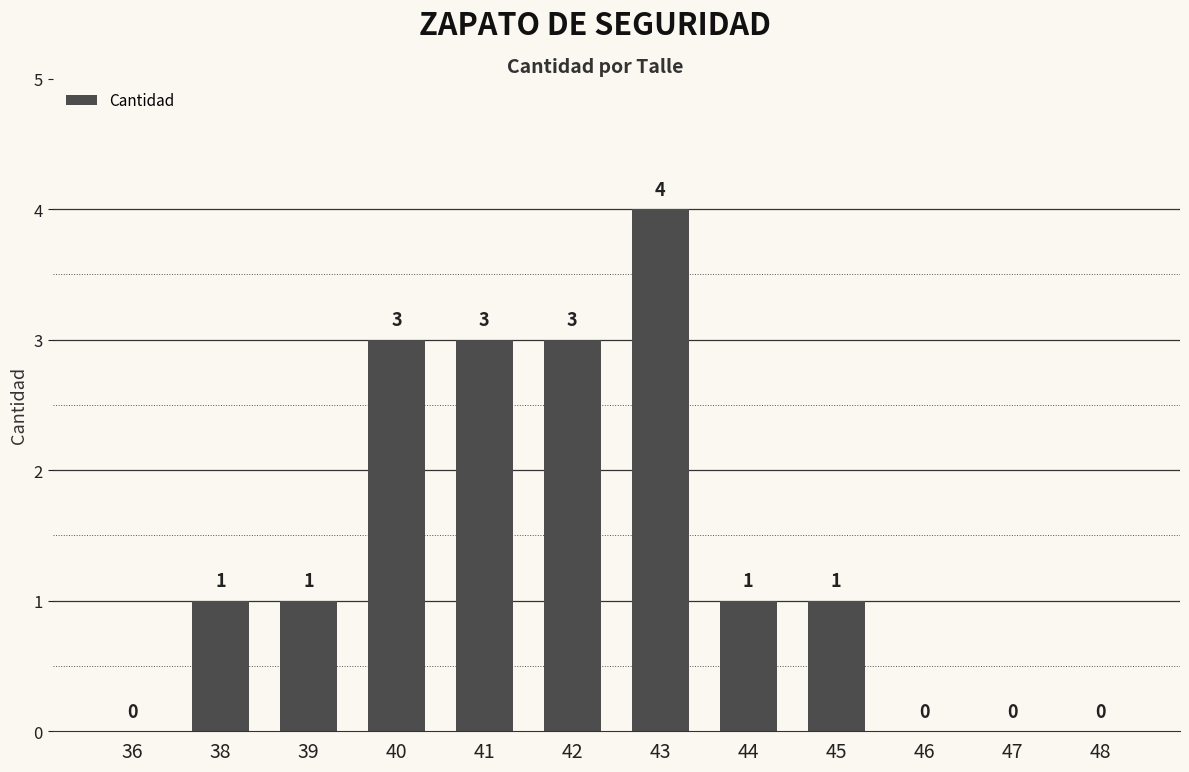

What is the change in value from 41 to 47?

-3